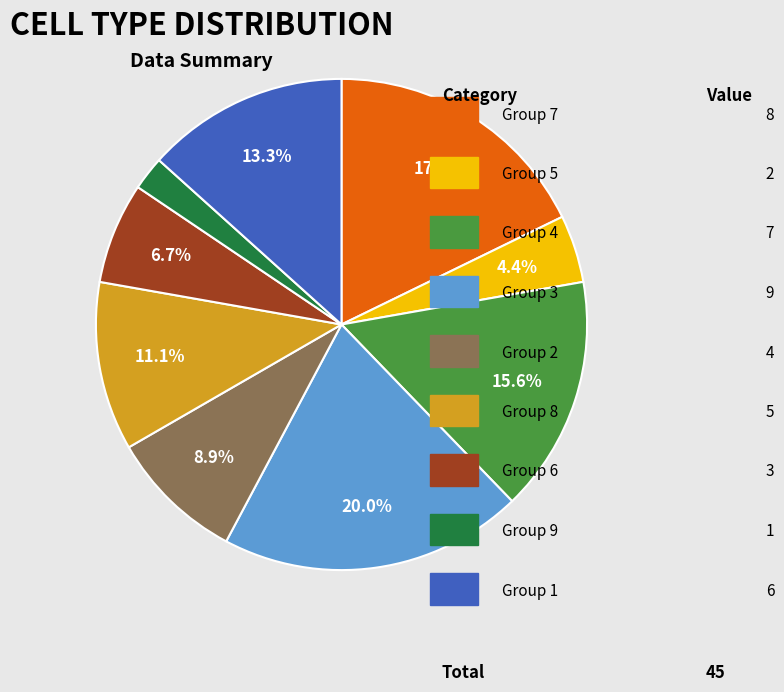

Is there any slice that represents more than half of the pie?

No